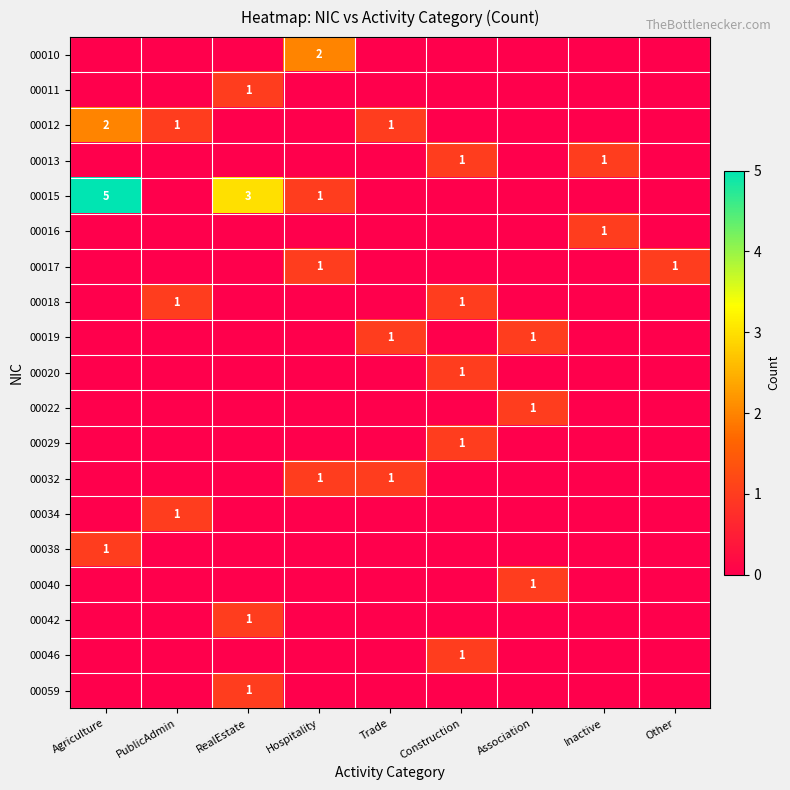

Is it true that 00010 equals 2 at Hospitality?

True